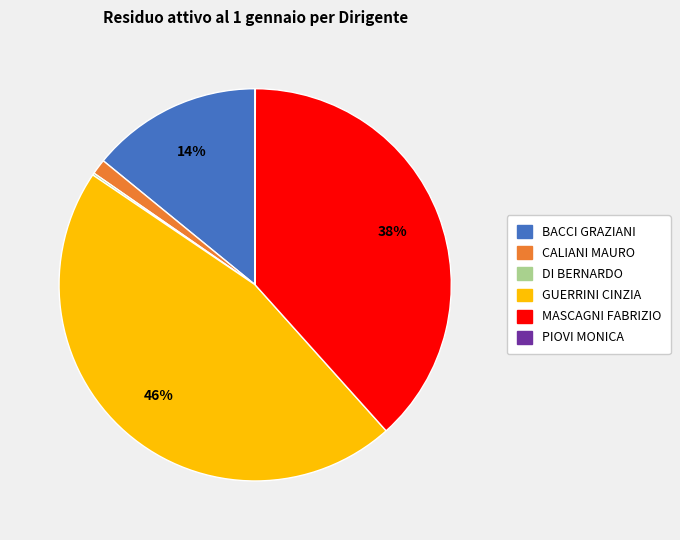

Is there a majority slice in this chart?

No